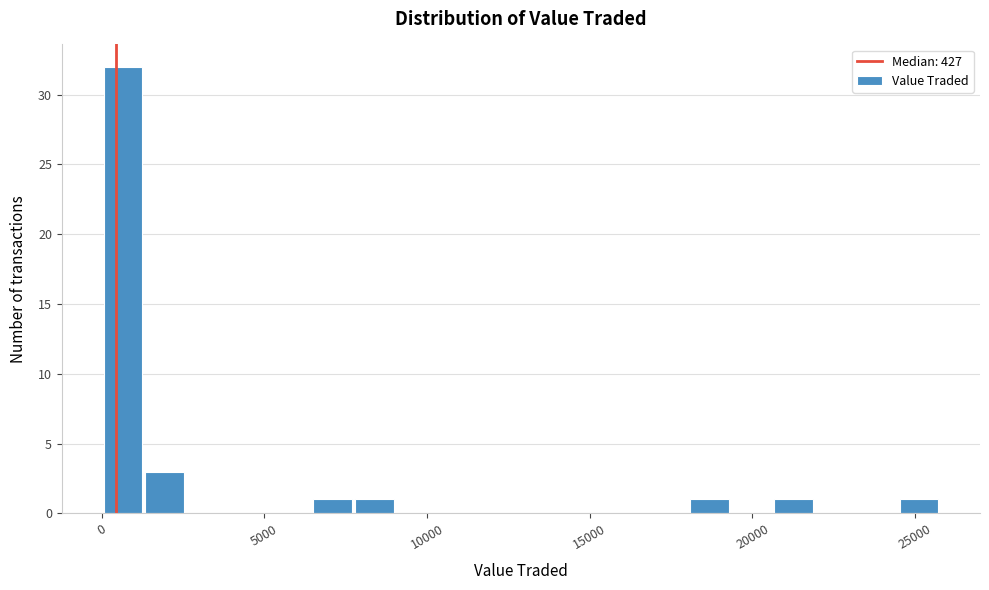

Around what value on the x-axis is the tallest bar? Give the approximate position of its centre, as read against the axis.

500